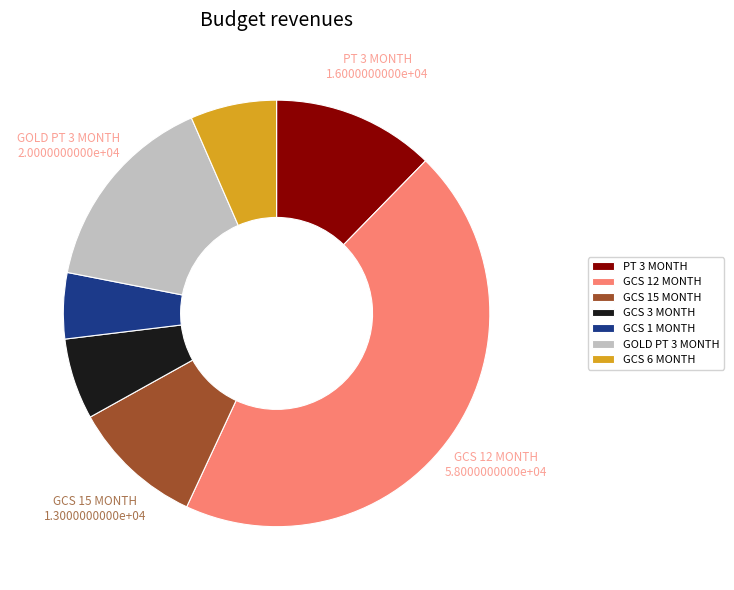

Between PT 3 MONTH and GCS 1 MONTH, which is larger?

PT 3 MONTH